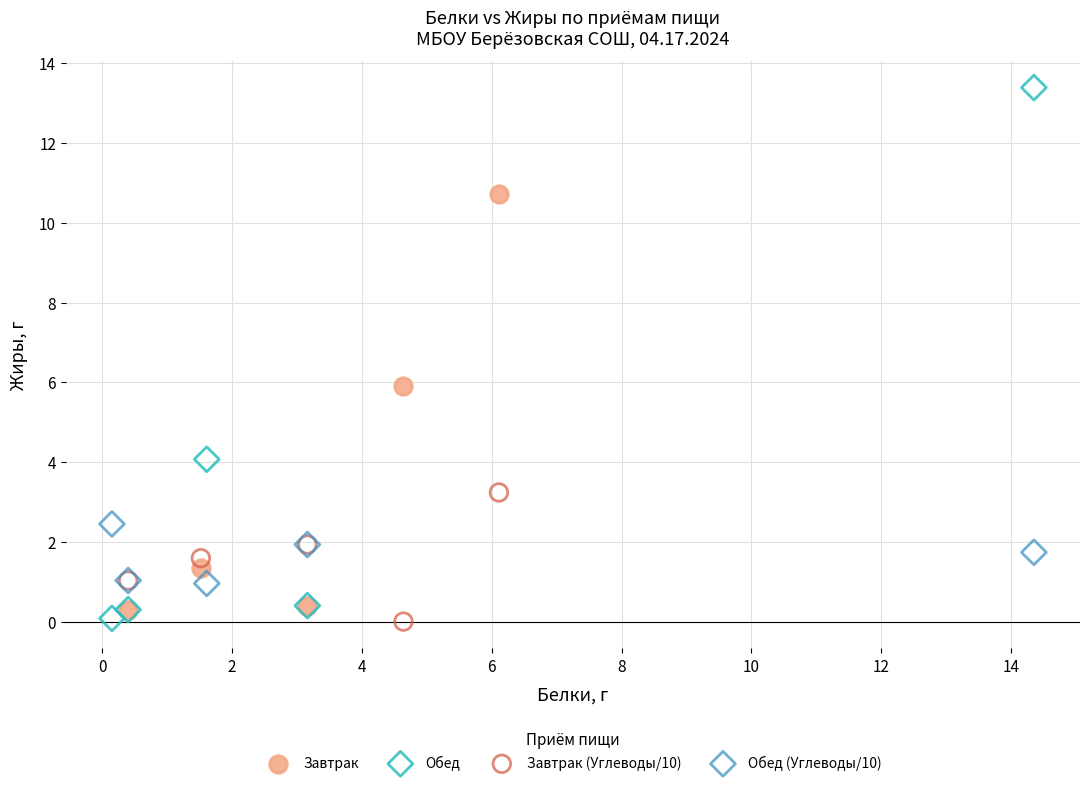

Which series contains the highest Y value?

Обед